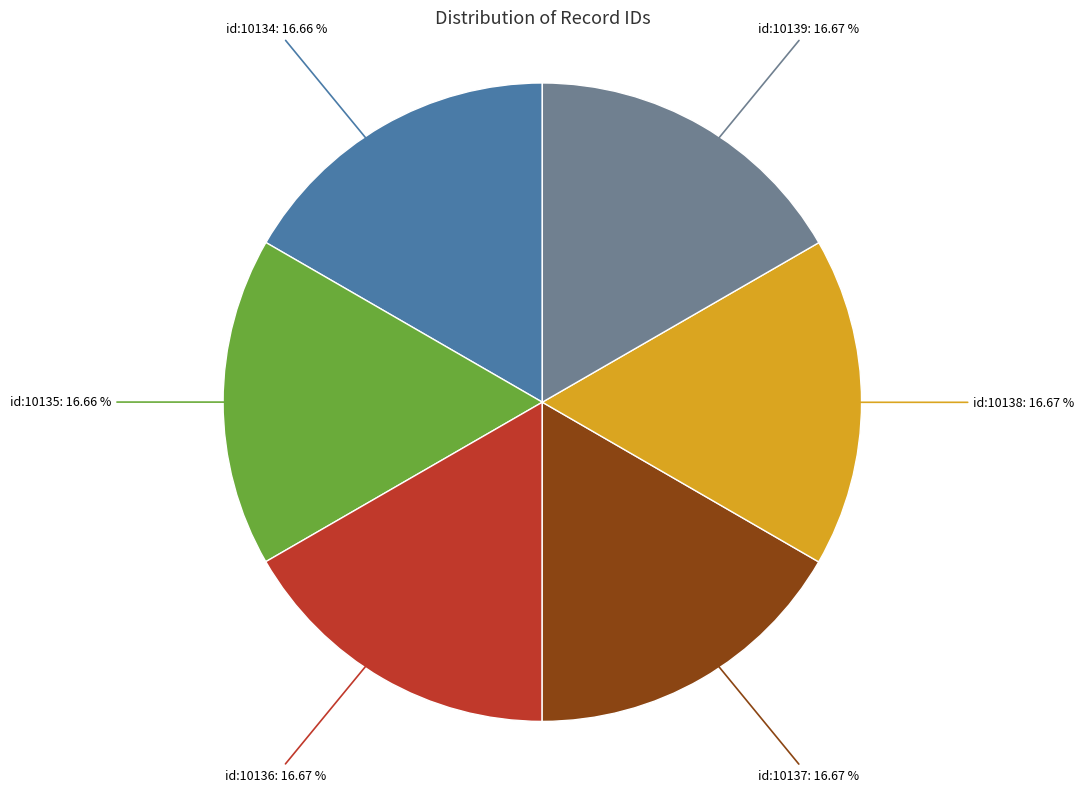

Is there any slice that represents more than half of the pie?

No